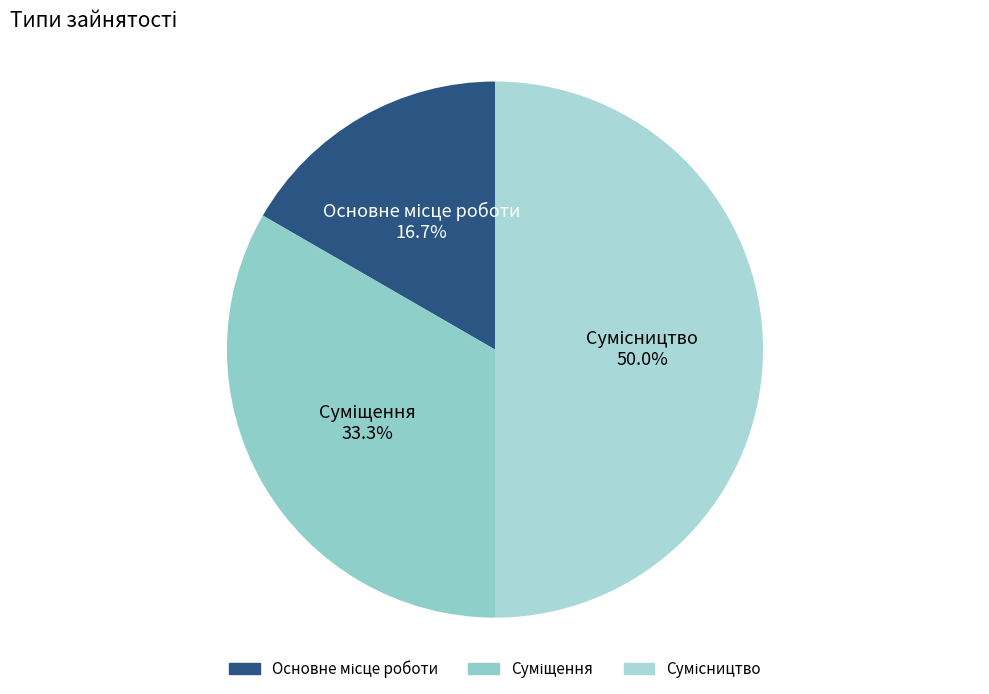

Does any single category account for the majority?

No